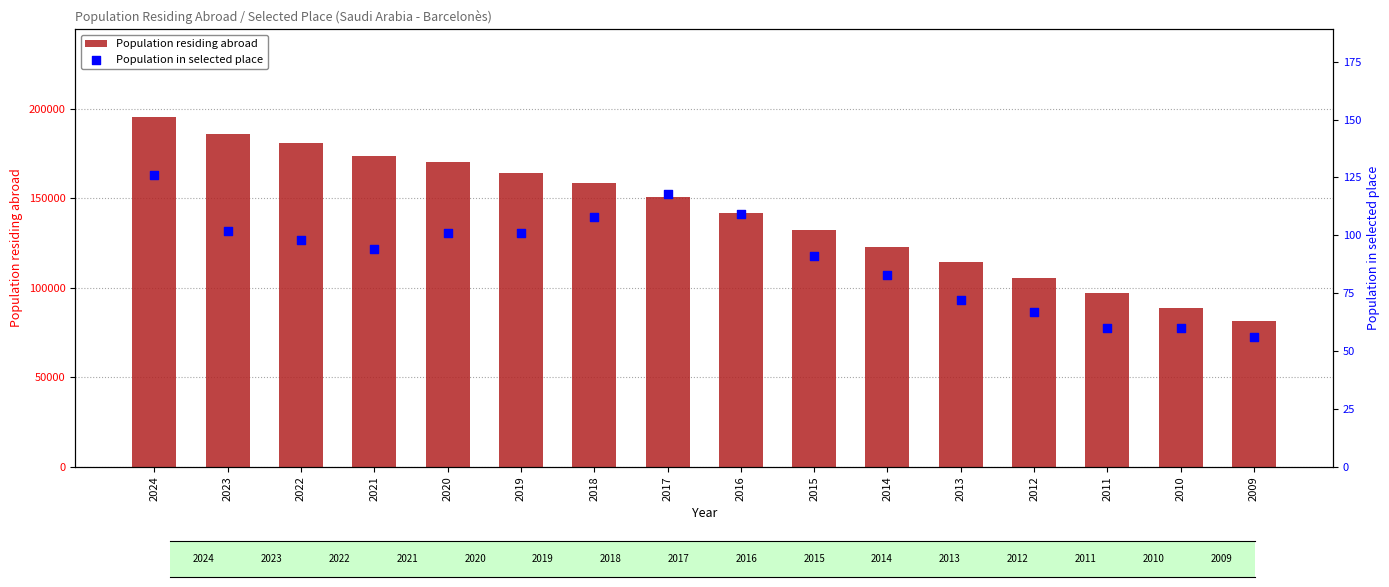

Which series has the largest total across all categories?

Population residing abroad